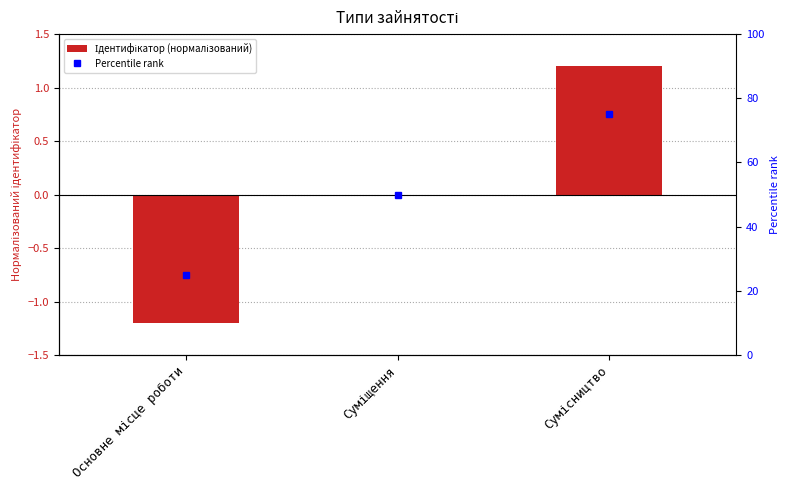

What is the difference between the maximum and minimum values?

2.4